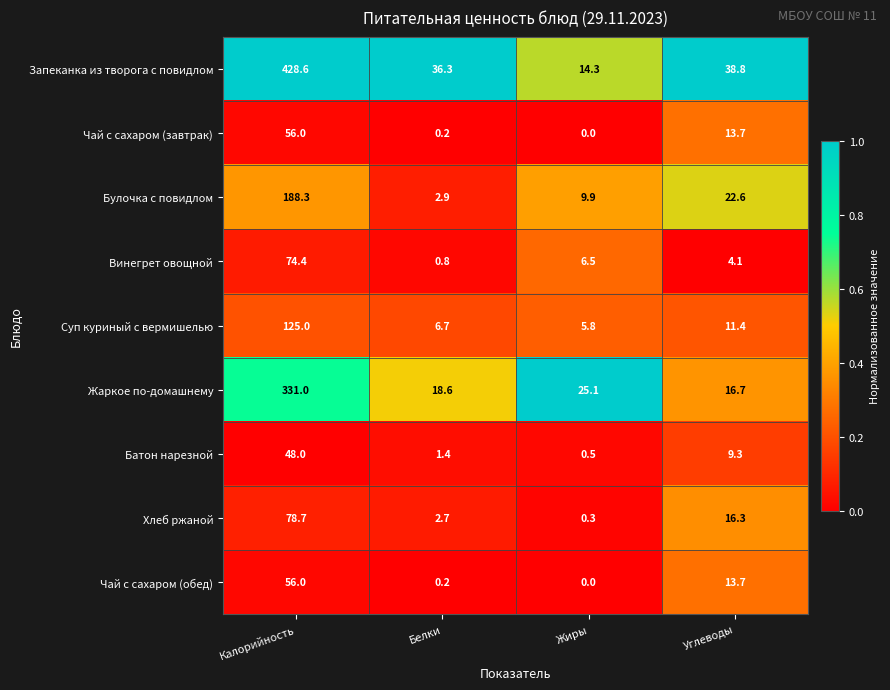

The Винегрет овощной series shows 6.5 at Жиры. True or false?

True